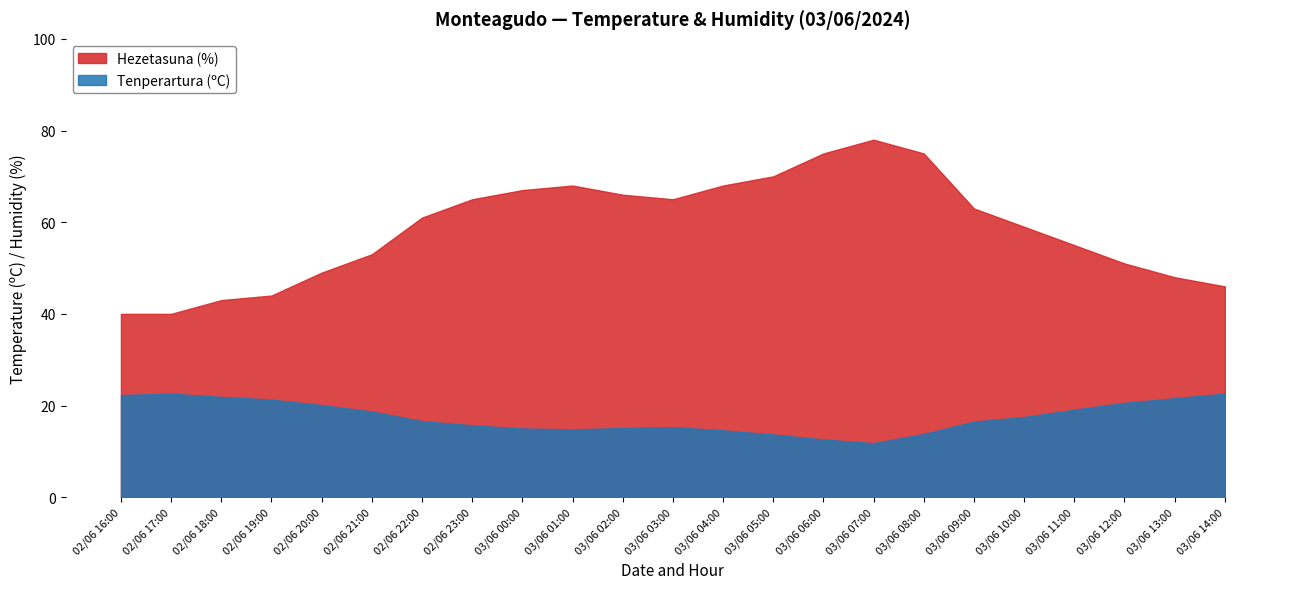

Which series has the largest range (max minus min)?

Hezetasuna (%)